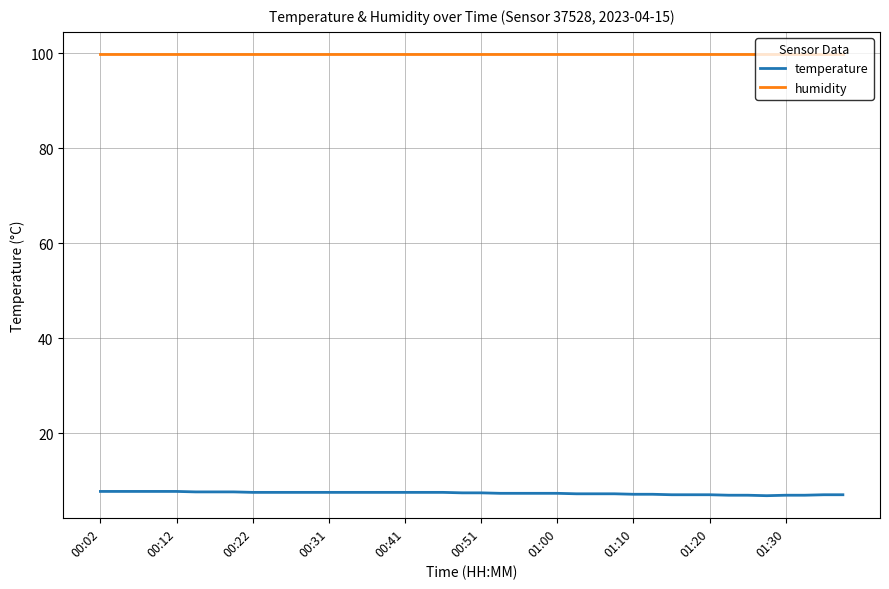

True or false: humidity and temperature cross at least once.

False